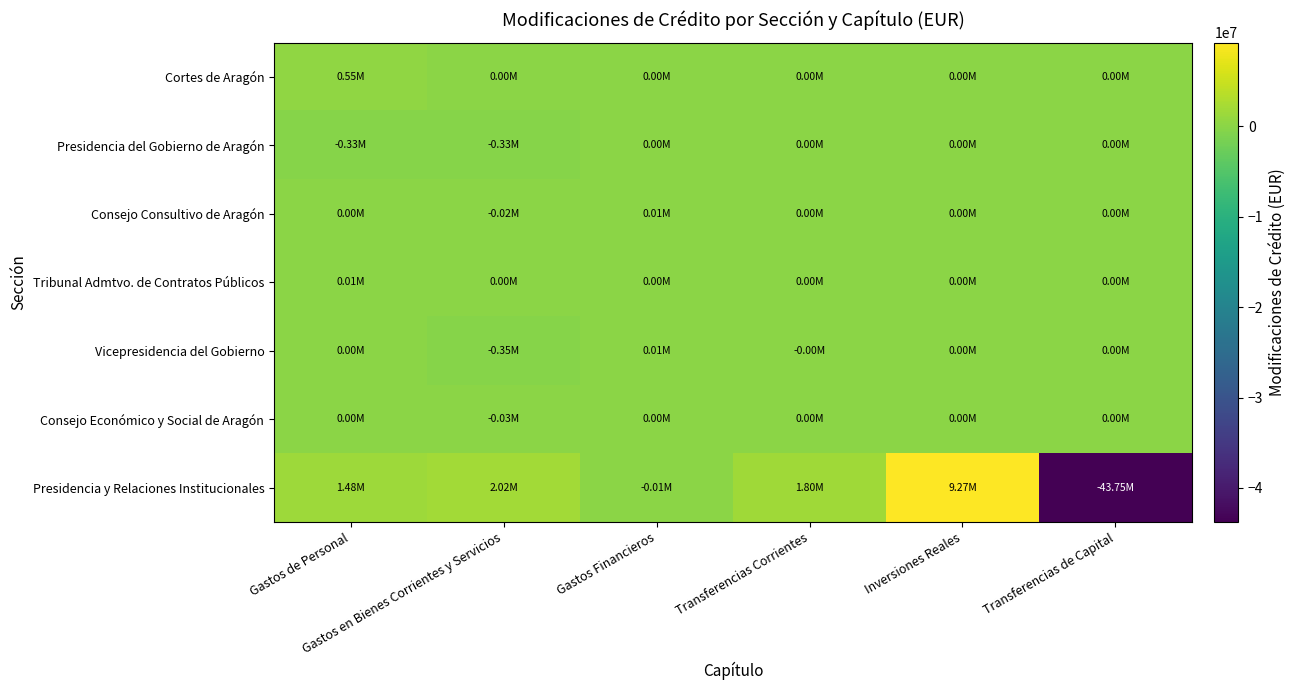

At which category does the chart reach its minimum across all series?

Transferencias de Capital